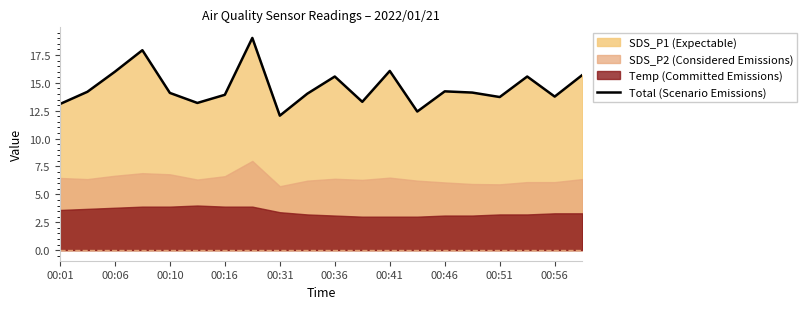

What is the maximum value for Total (Scenario Emissions)?

19.0